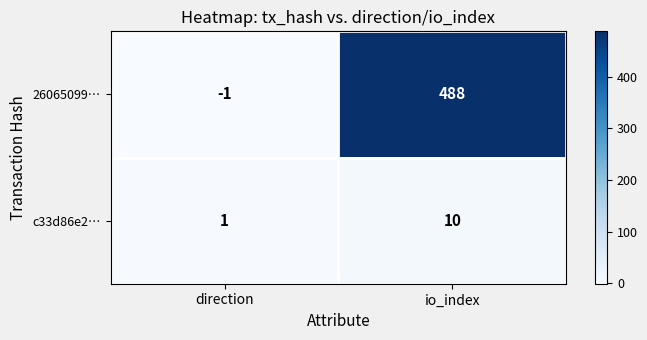

What is the difference between the highest and lowest values at io_index?

478